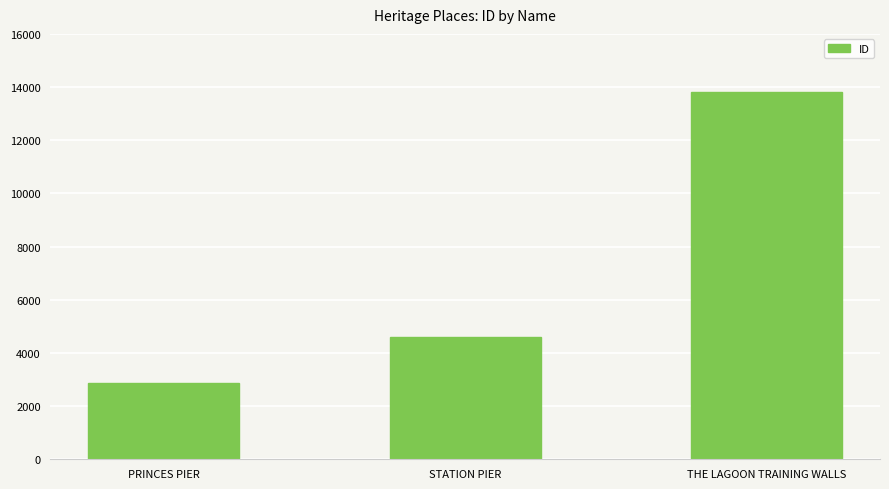

Approximately how many times larger is the value at PRINCES PIER compared to STATION PIER?

0.6